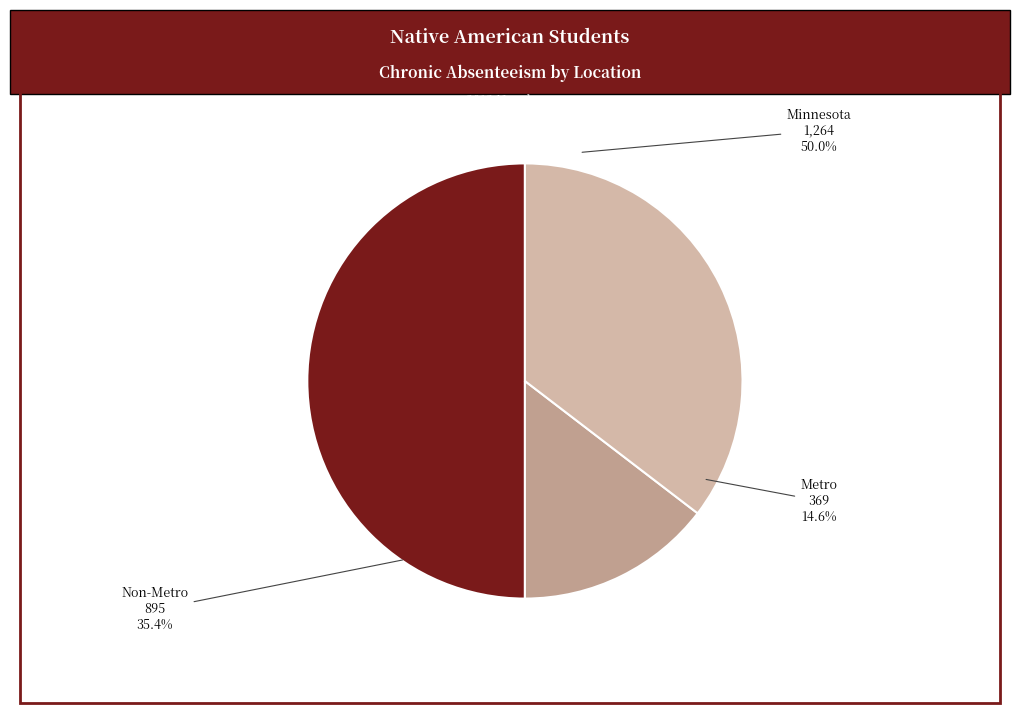

To the nearest percent, what is the difference between the Non-Metro and Metro slice percentages?

21%